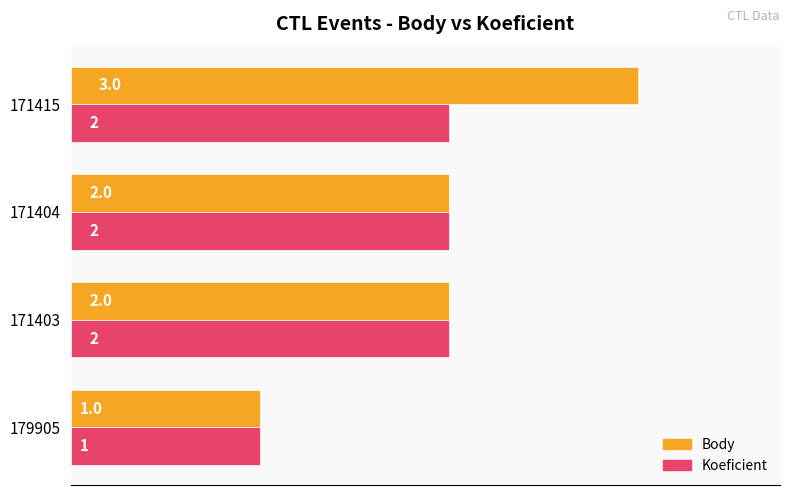

True or false: Body has a value of 1 at 179905.

True